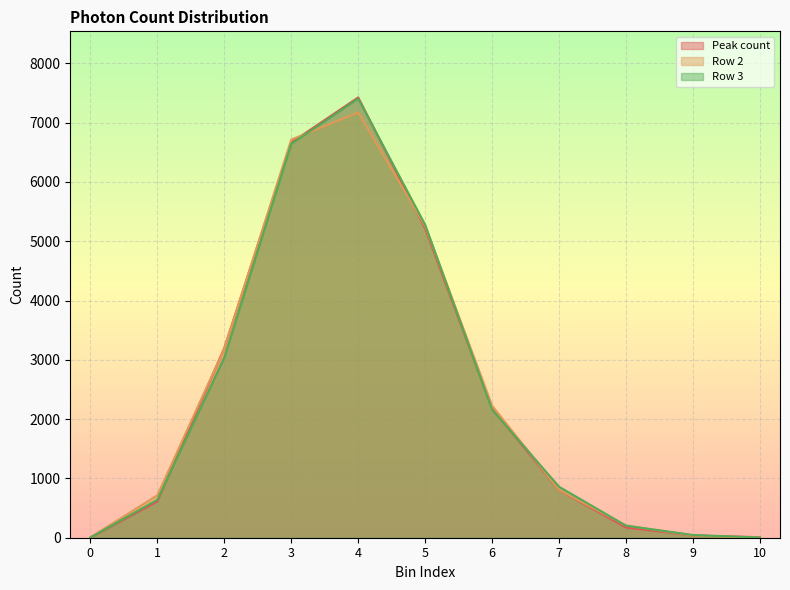

Is it true that Peak count equals 2 at 0?

True